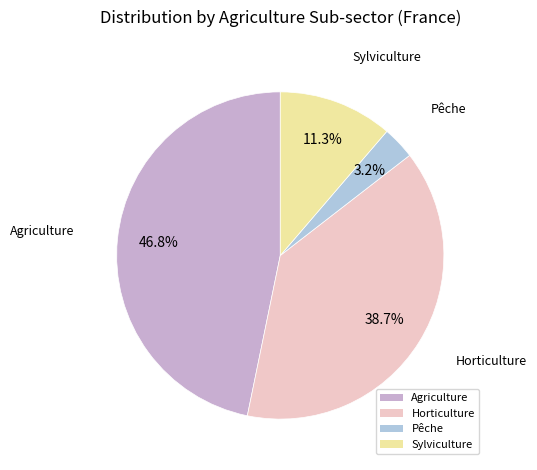

Between Pêche and Sylviculture, which is larger?

Sylviculture